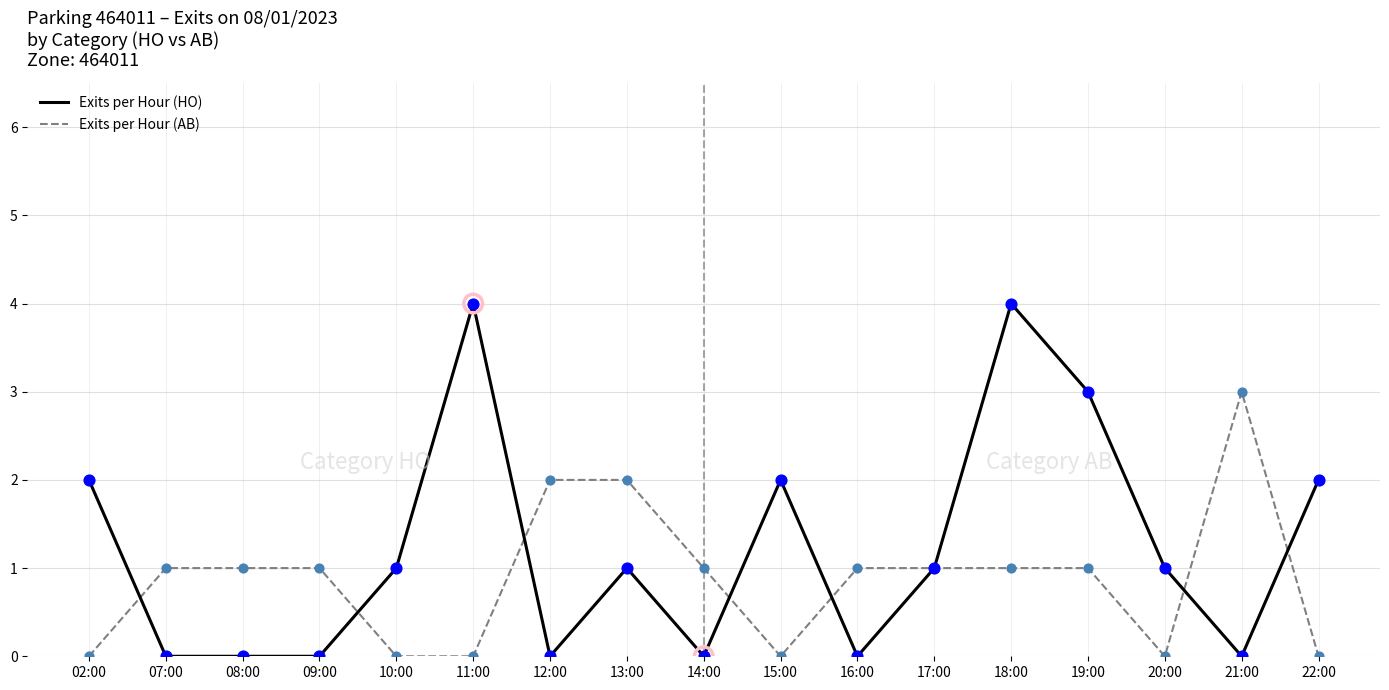

What are all the series names shown in the legend?

Exits per Hour (HO), Exits per Hour (AB)